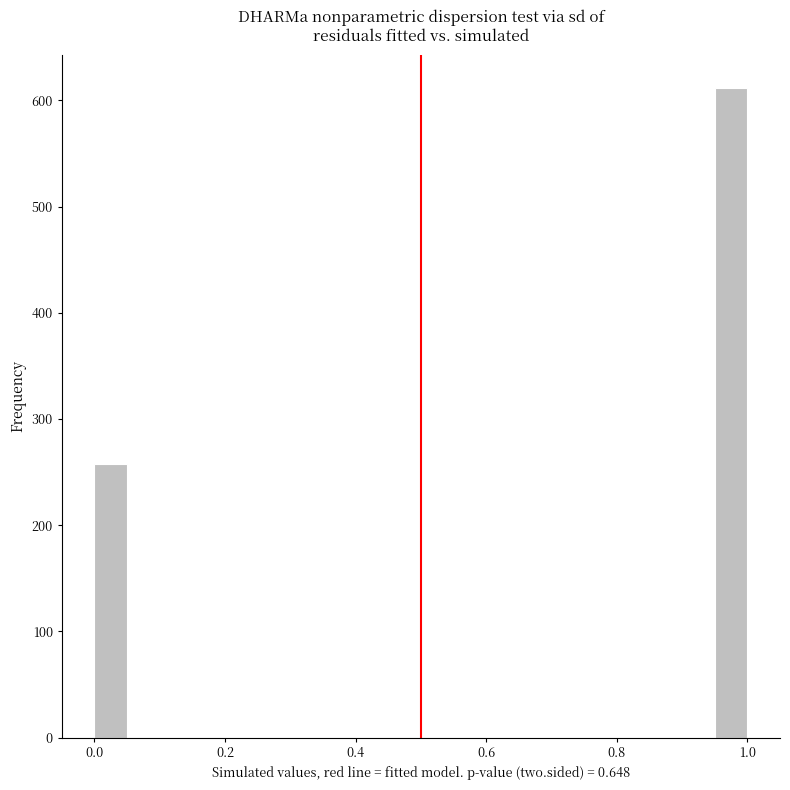

Read against the x-axis, roughly where is the centre of the tallest bar?

0.98